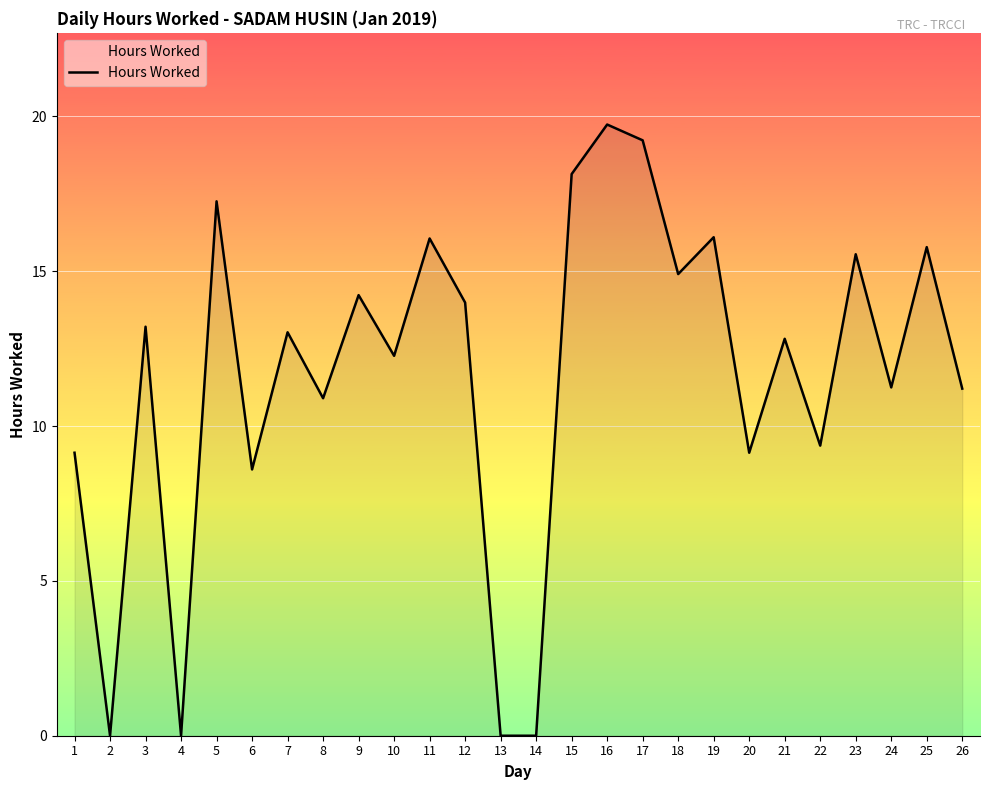

True or false: there are more than 0 points higher than both neighbors.

True